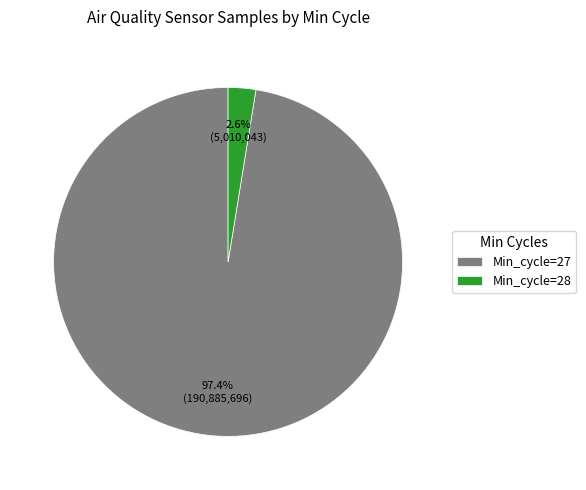

Between Min_cycle=27 and Min_cycle=28, which is larger?

Min_cycle=27